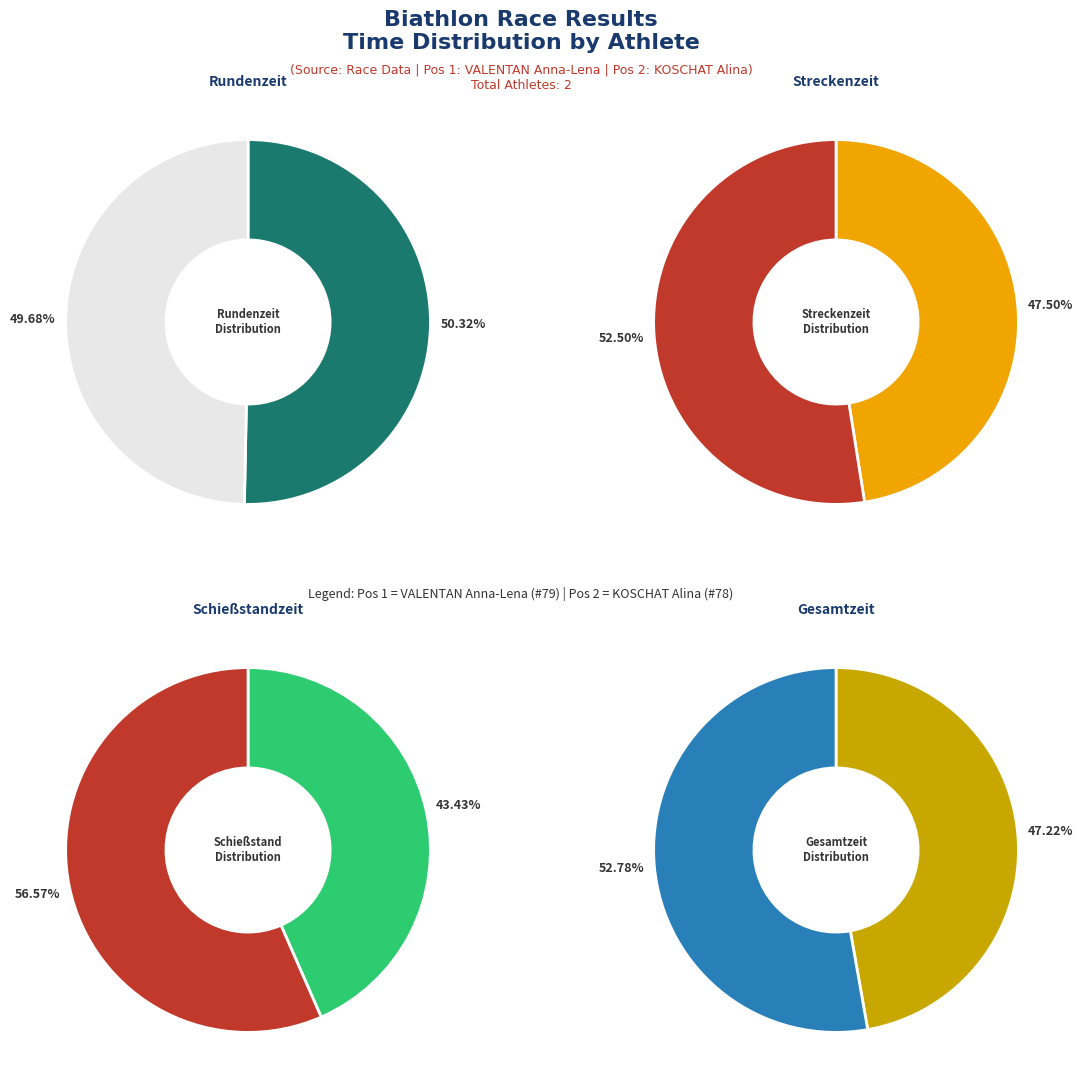

The 1 slice represents 61% of the pie. True or false?

False